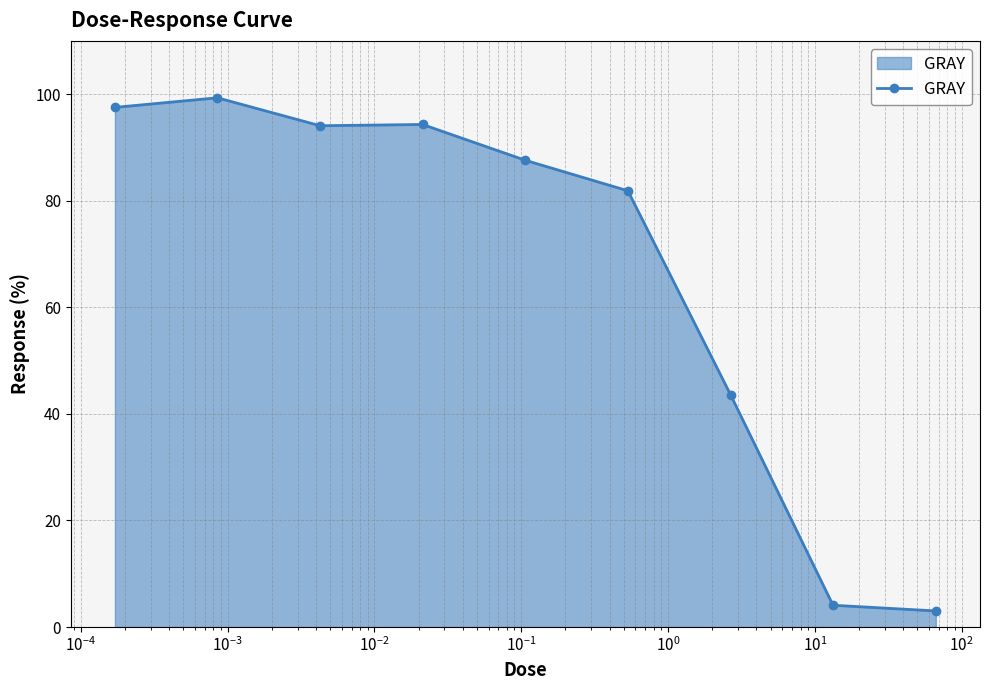

What is the sum of all values?

605.4